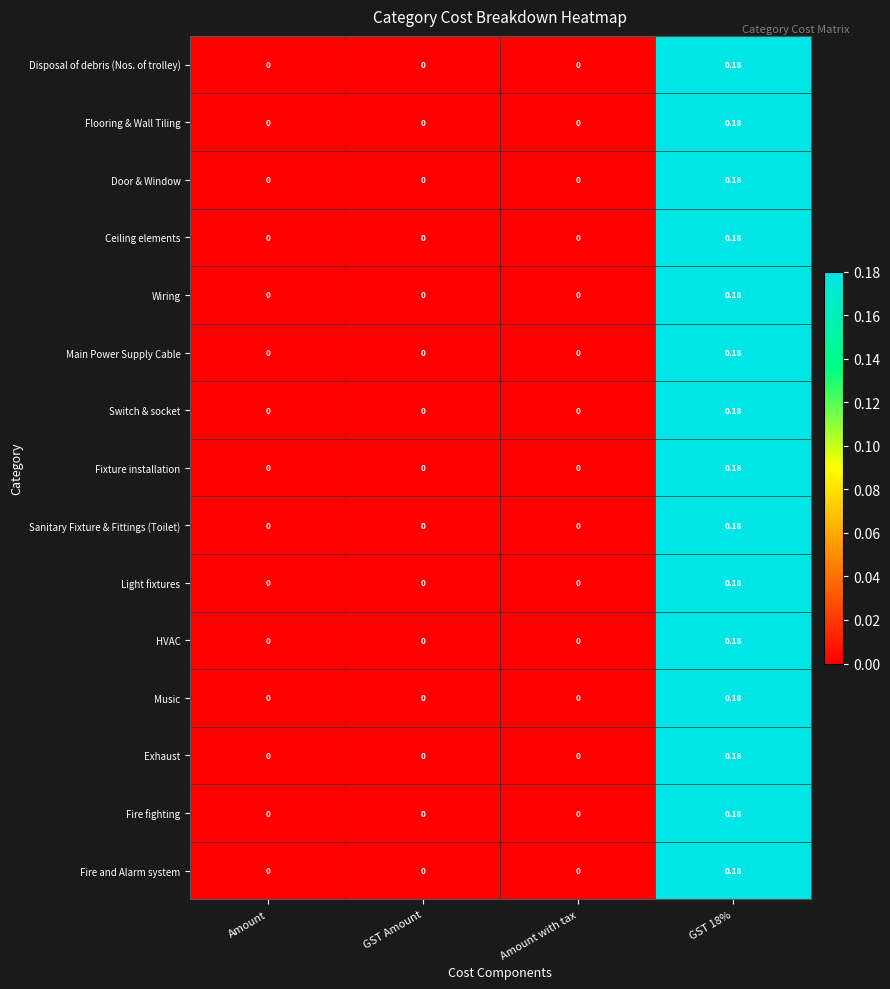

How many data points does each series have?

4